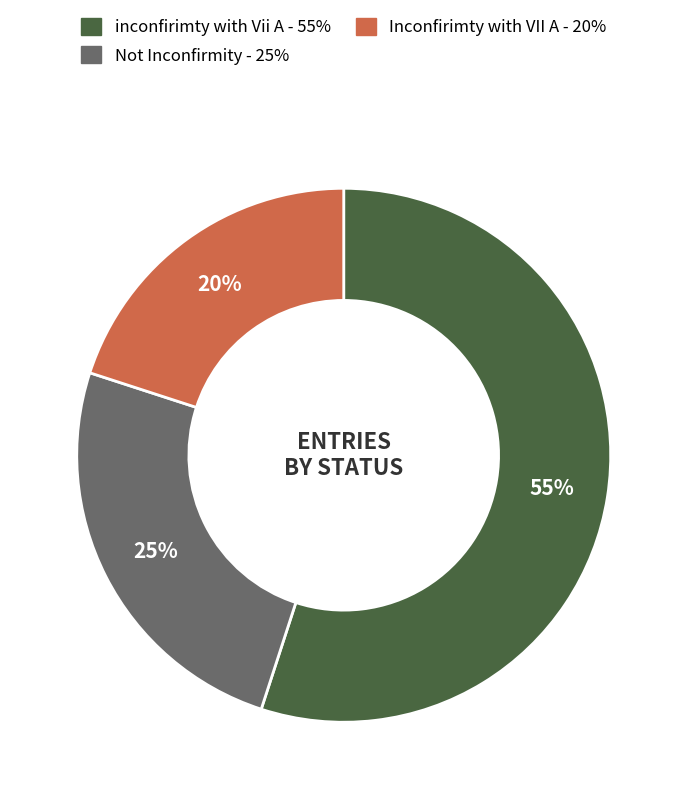

Count the number of slices in the pie.

3